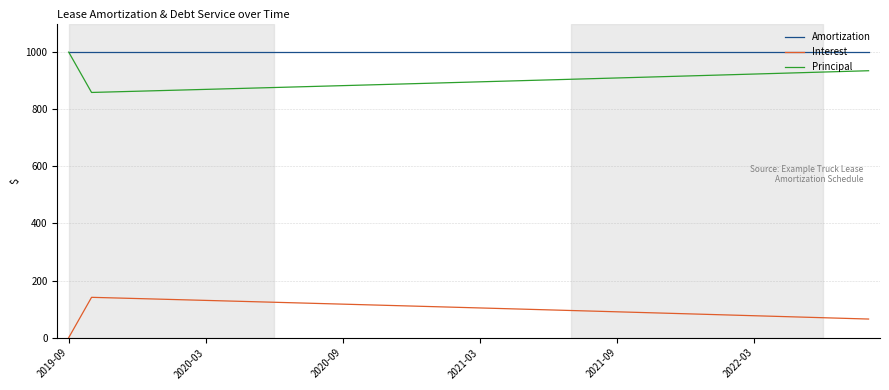

What is the lowest value of the Amortization series?

1000.2